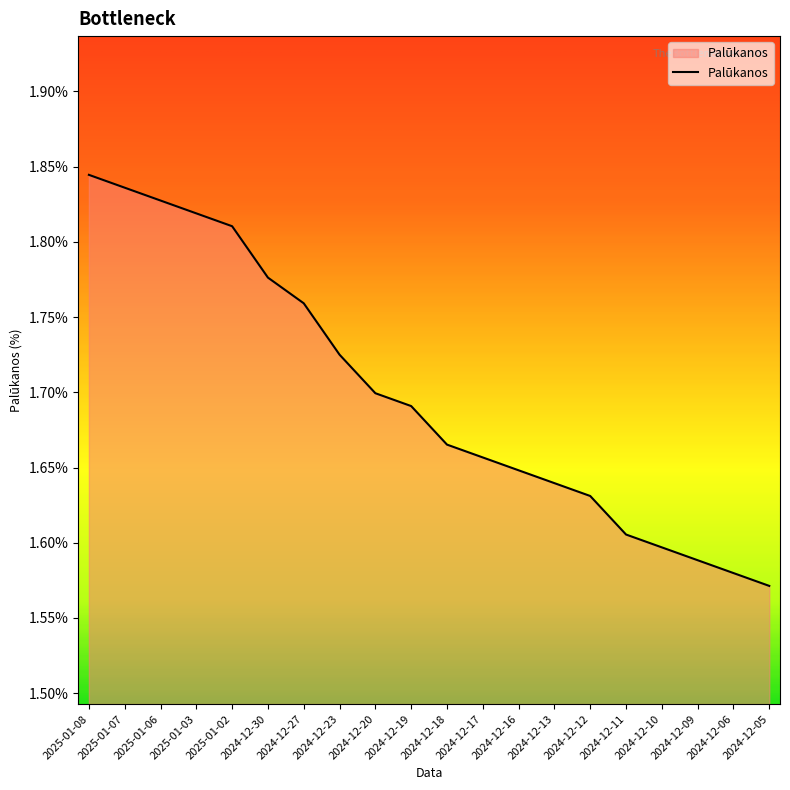

What position from the left is 2024-12-05?

20